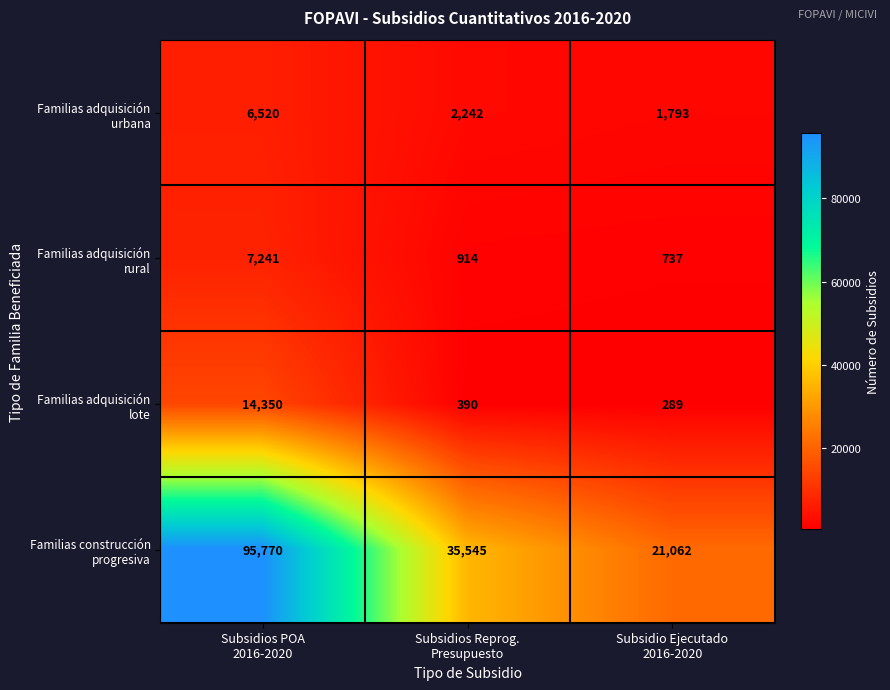

What is the minimum value shown in the chart?

289